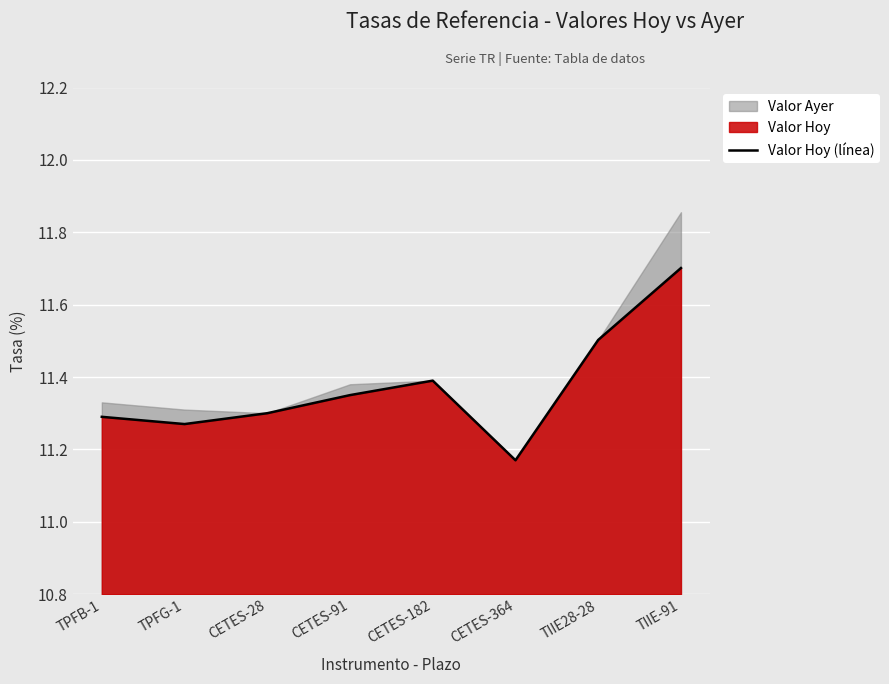

The chart shows a value of 11.7 at TIIE-91. True or false?

True